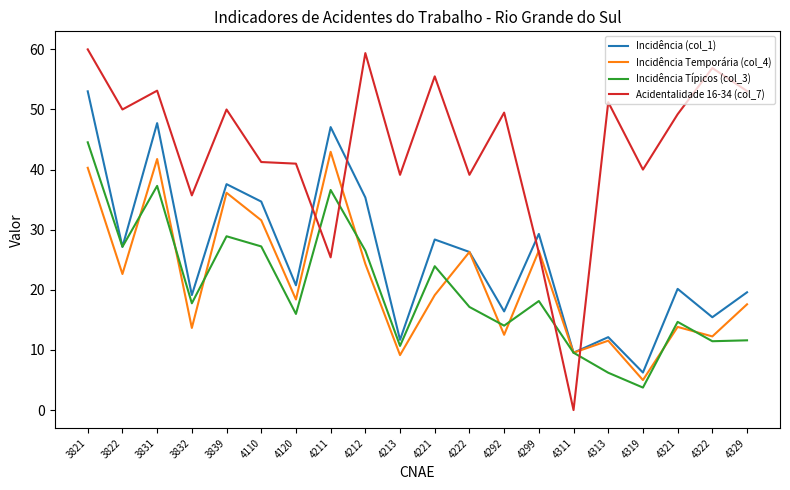

What is the average value of the Incidência Típicos (col_3) series?

20.2